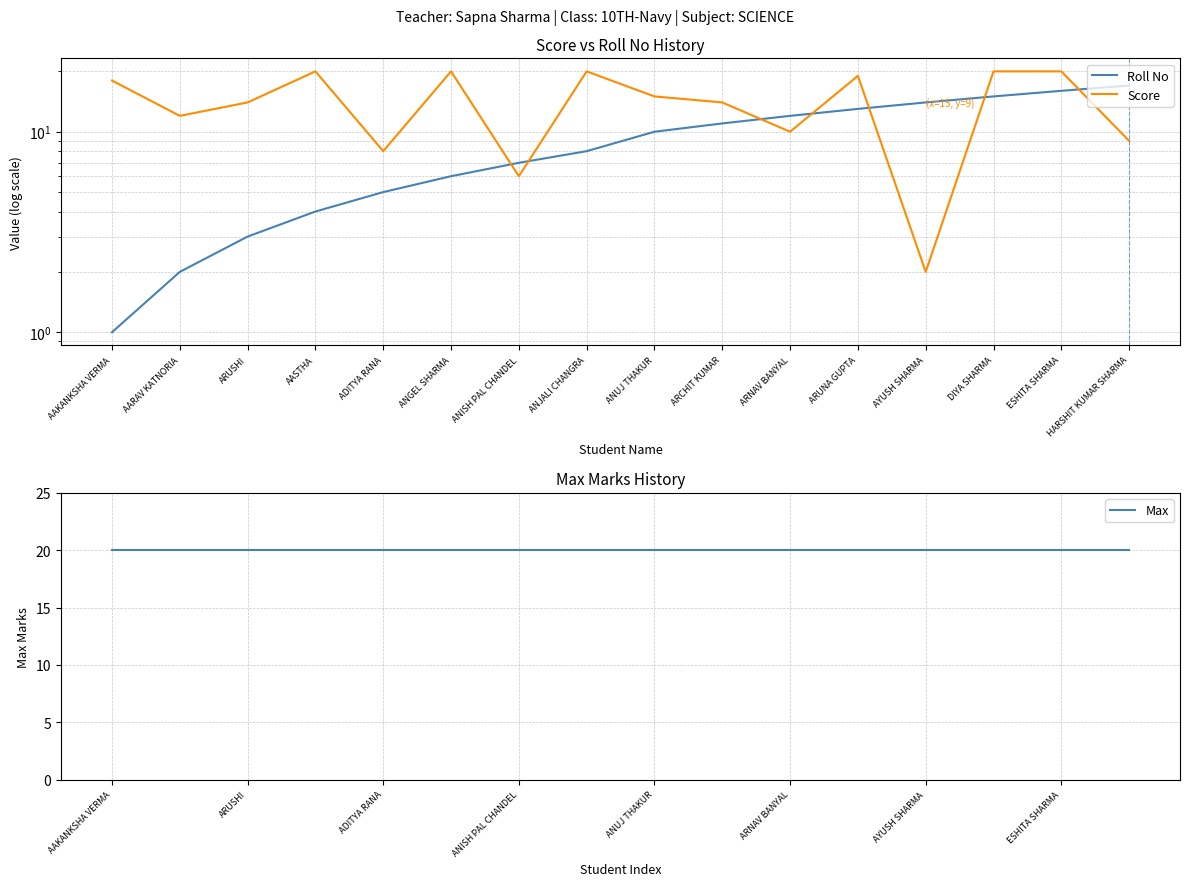

Which series has the largest total across all categories?

Max